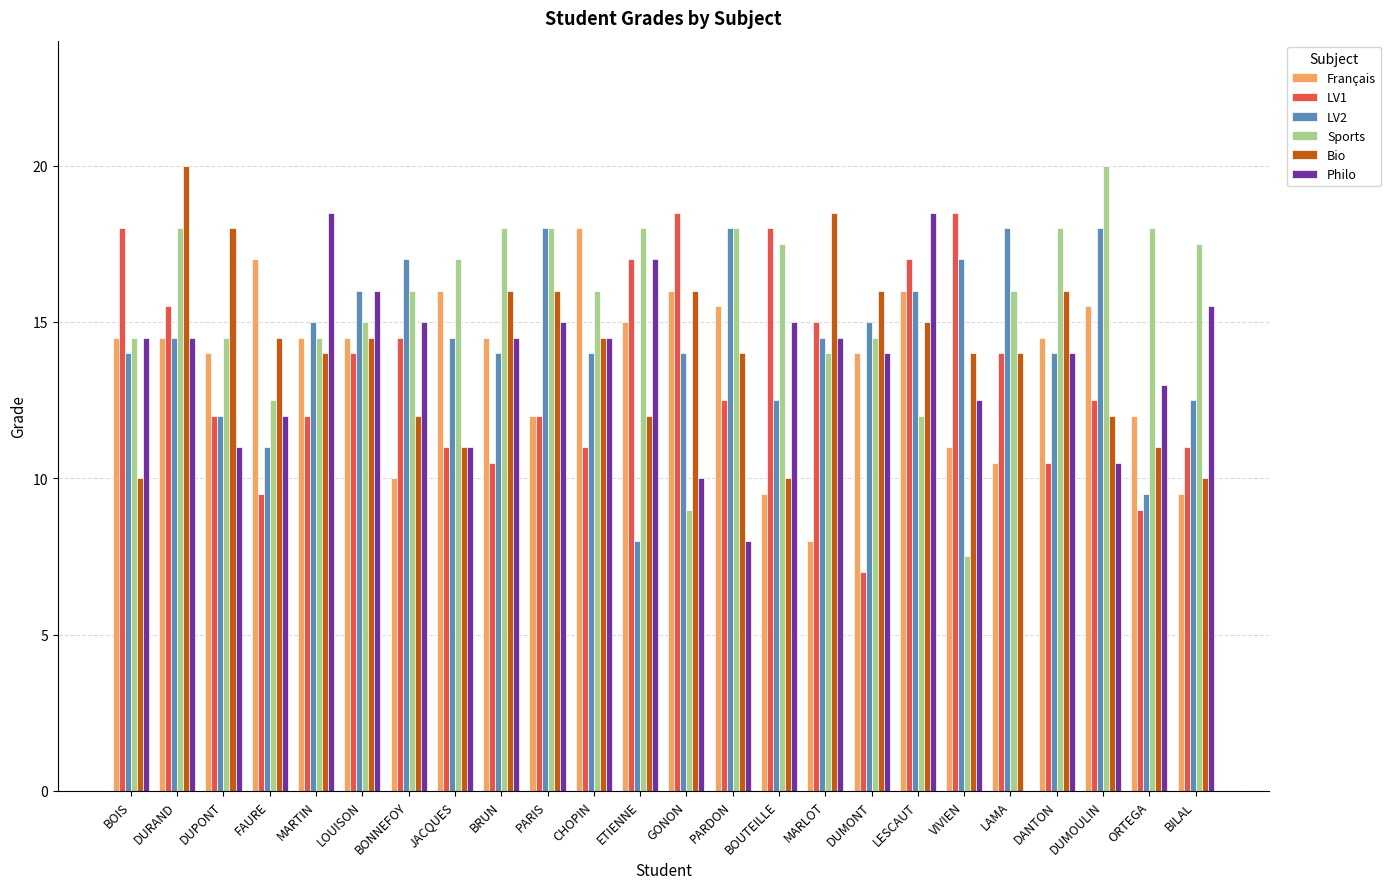

Does the chart contain stacked bars?

No